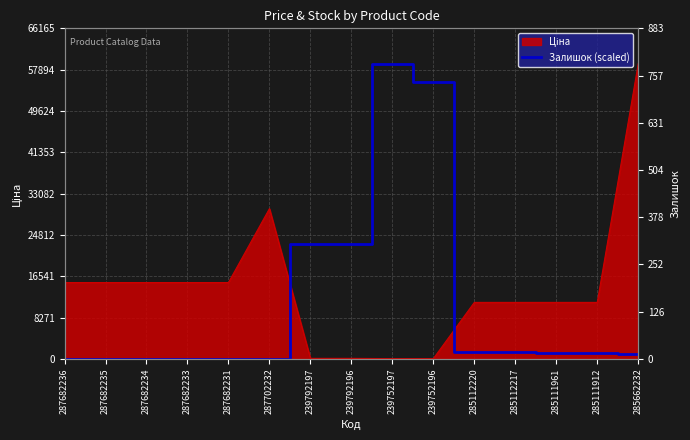

What is the greatest value displayed?

59075.7